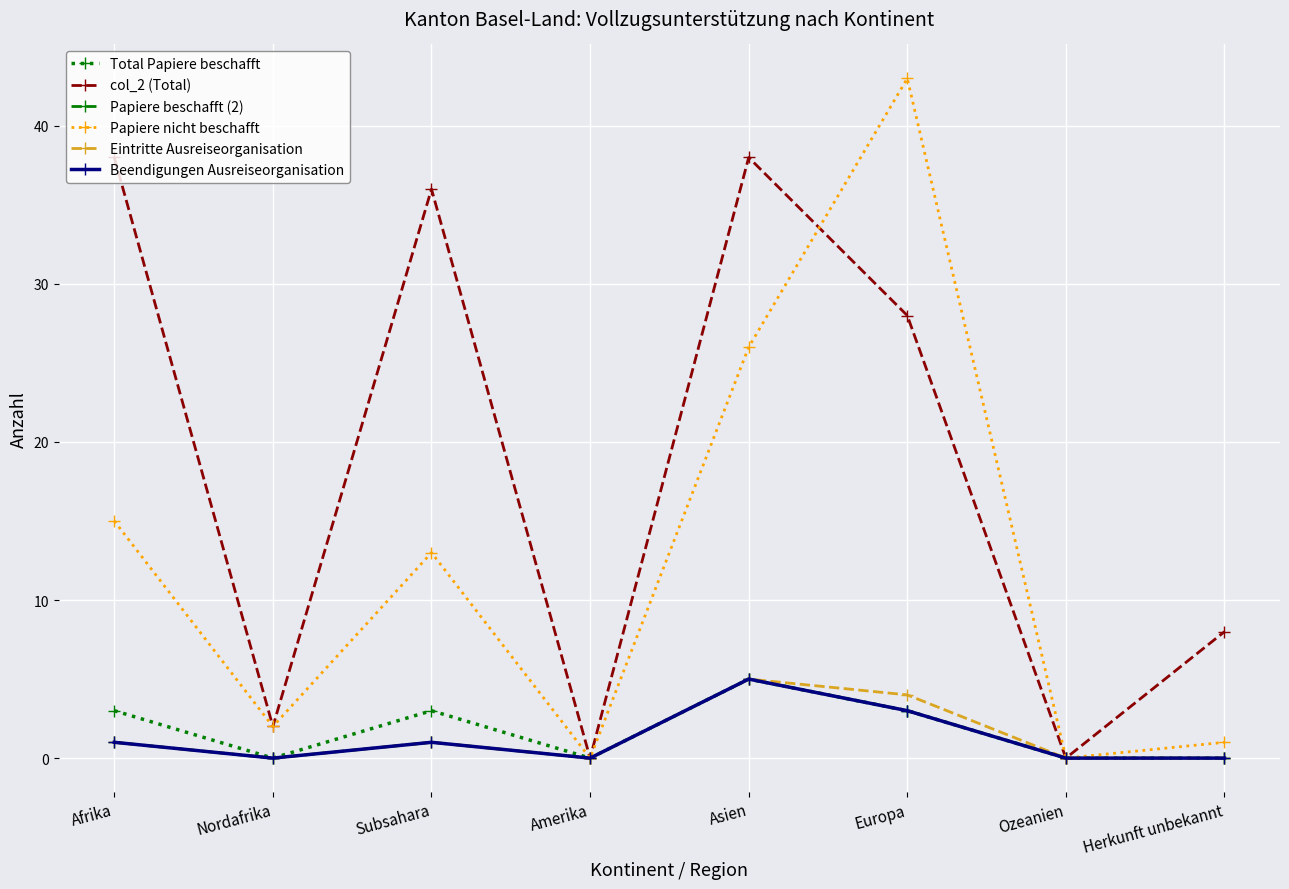

At which category is the sum across all series the highest?

Asien